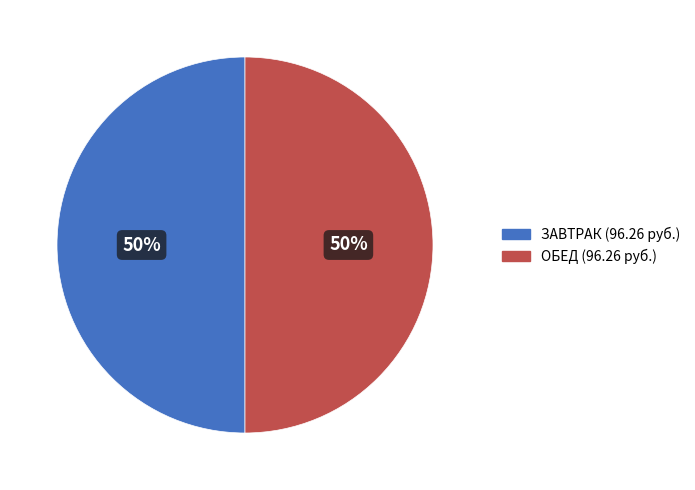

To the nearest percent, what is the average slice percentage?

50%